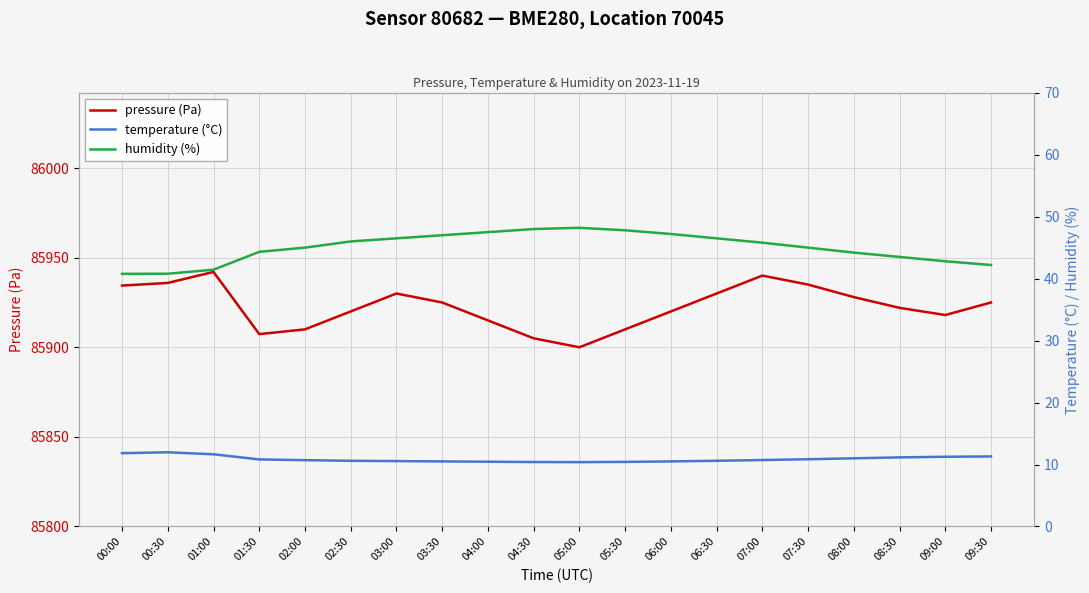

What position from the right is 03:00?

14